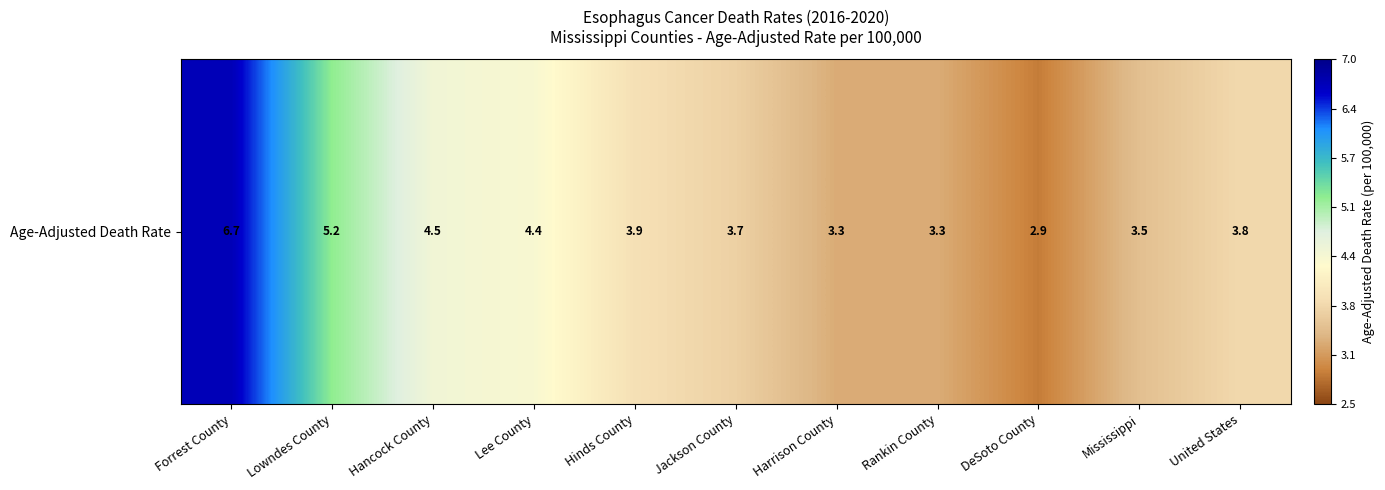

At which label is the value closest to 4?

Hinds County